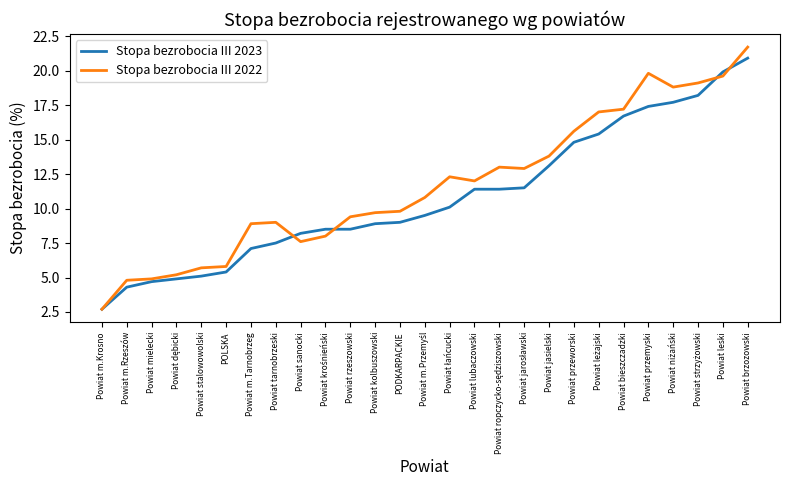

What position from the left is Powiat jasielski?

19